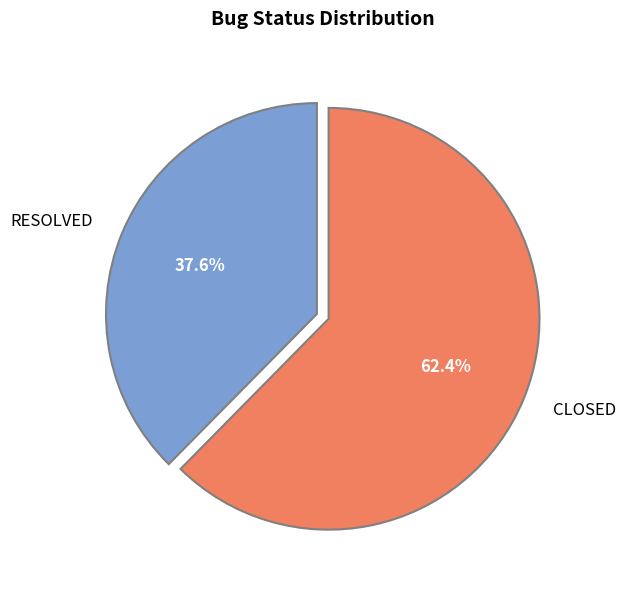

Count the number of slices in the pie.

2